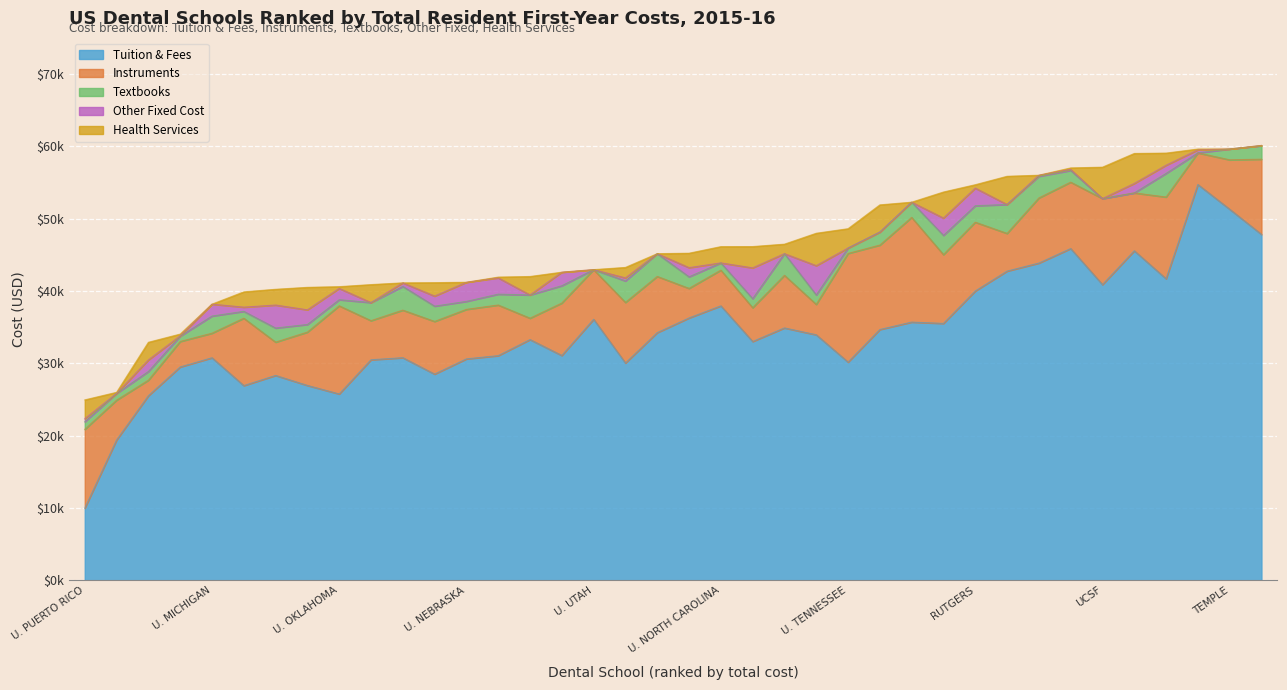

What is the value of the total_costs point at the 17th from the left?

42960